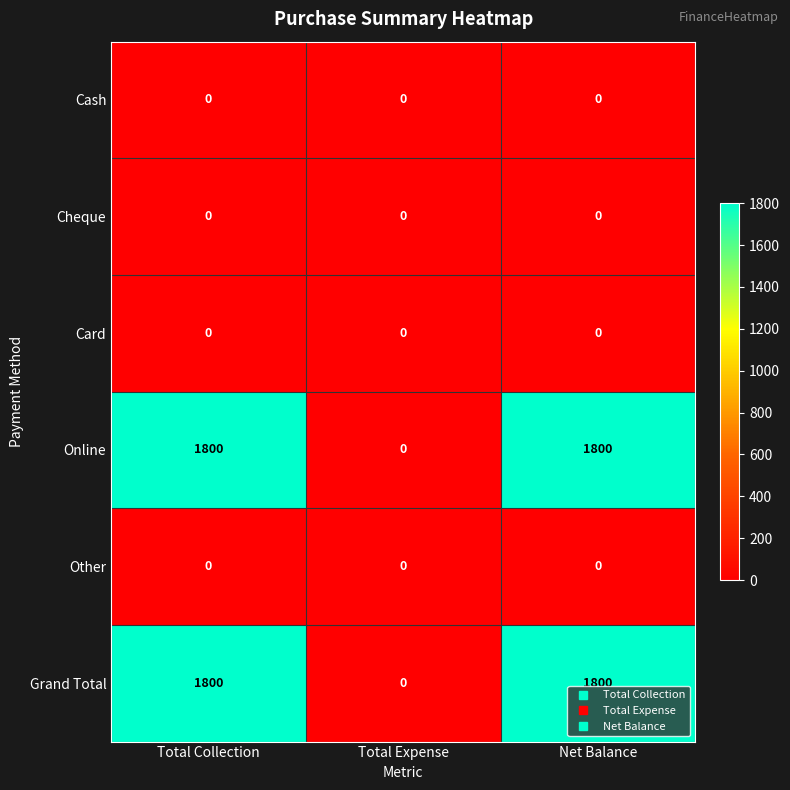

Reading left to right, transcribe all the data shown in this chart.

Cash: Total Collection=0	Total Expense=0	Net Balance=0
Cheque: Total Collection=0	Total Expense=0	Net Balance=0
Card: Total Collection=0	Total Expense=0	Net Balance=0
Online: Total Collection=1800	Total Expense=0	Net Balance=1800
Other: Total Collection=0	Total Expense=0	Net Balance=0
Grand Total: Total Collection=1800	Total Expense=0	Net Balance=1800